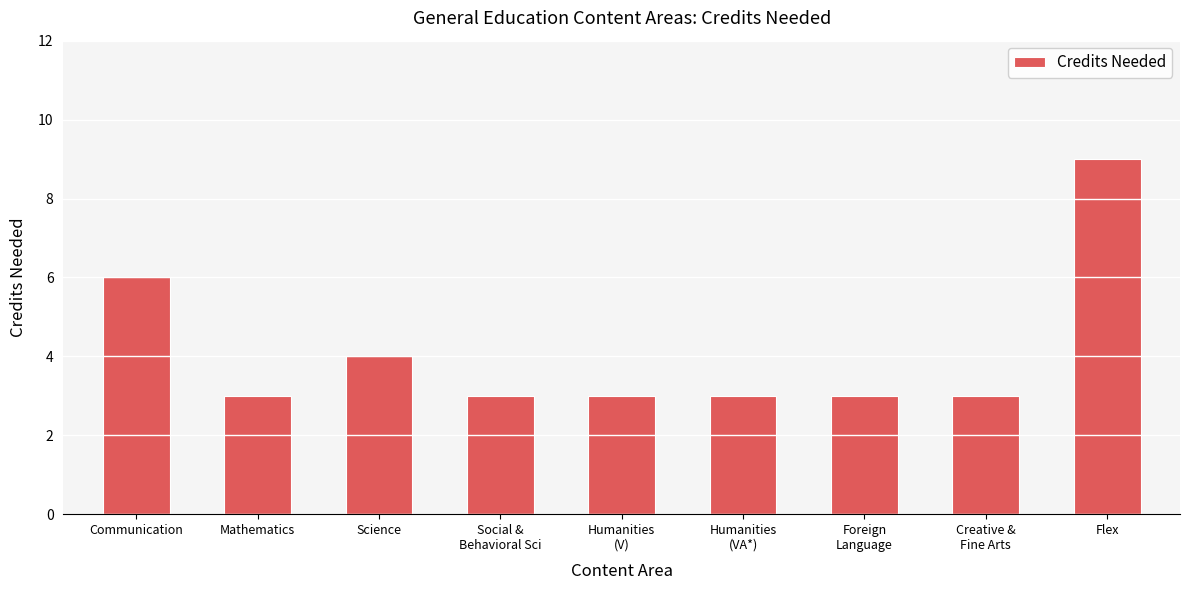

What is the change in value from Science to Creative &
Fine Arts?

-1